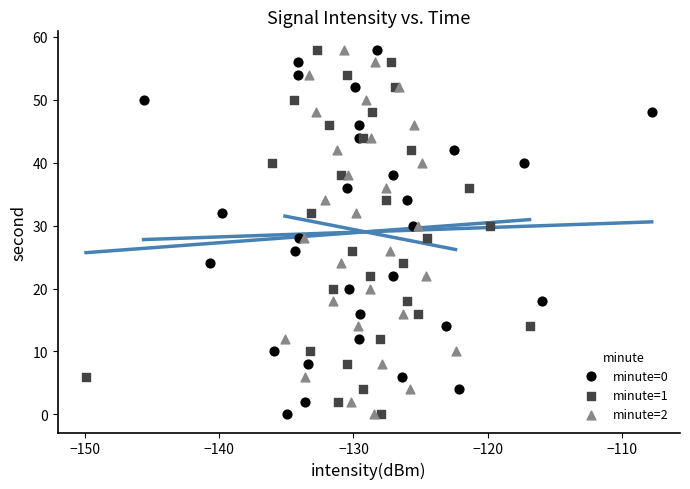

What are all the series names shown in the legend?

minute=0, minute=1, minute=2